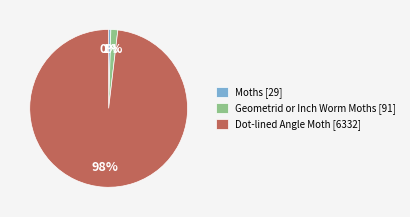

Which category accounts for the majority?

Dot-lined Angle Moth